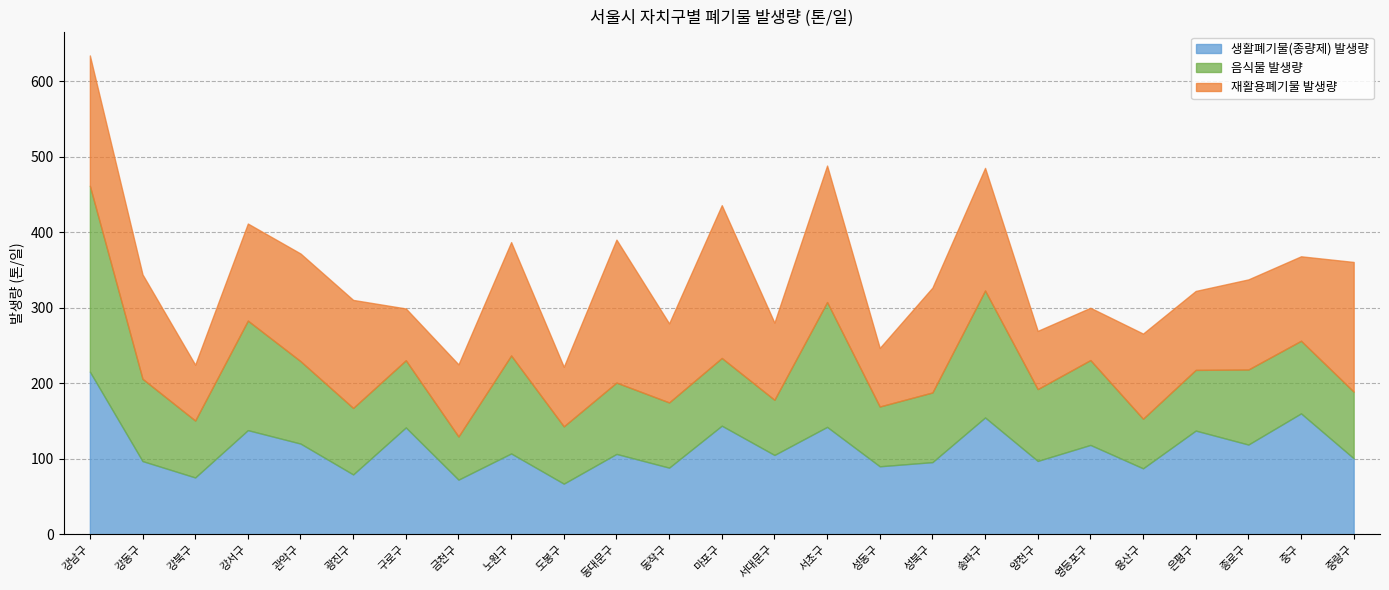

Does the chart display data point markers on the line(s)?

No